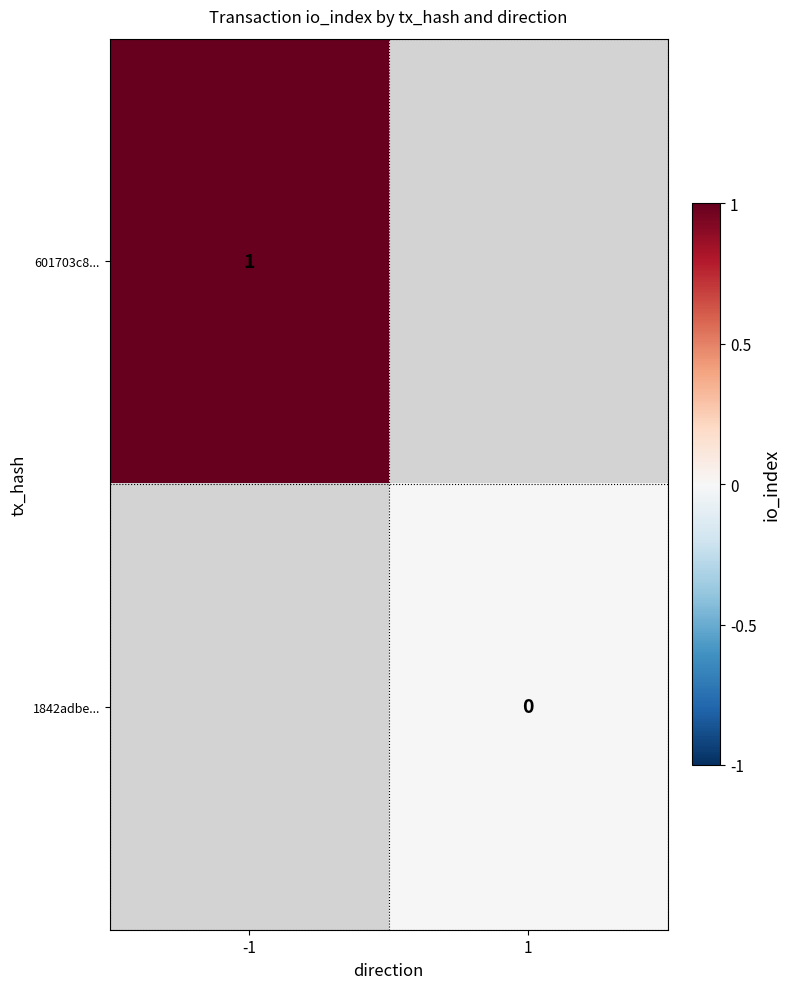

At how many categories does at least one series exceed 0?

1